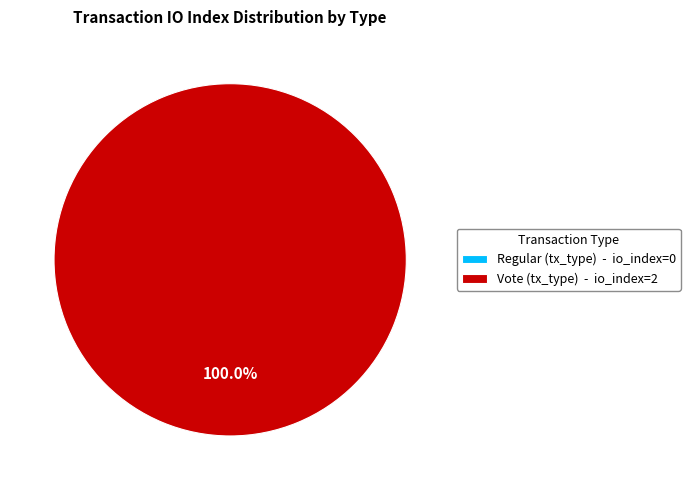

Rank the categories by value from highest to lowest.

Vote (tx_type), Regular (tx_type)